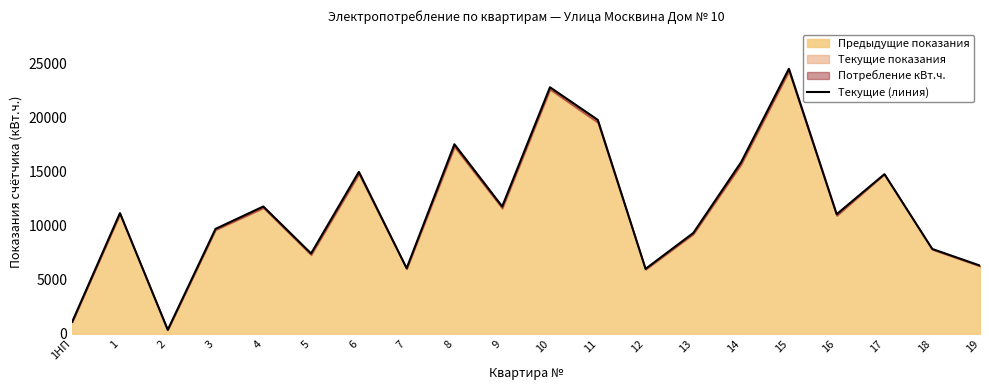

What is the smallest value displayed?

364